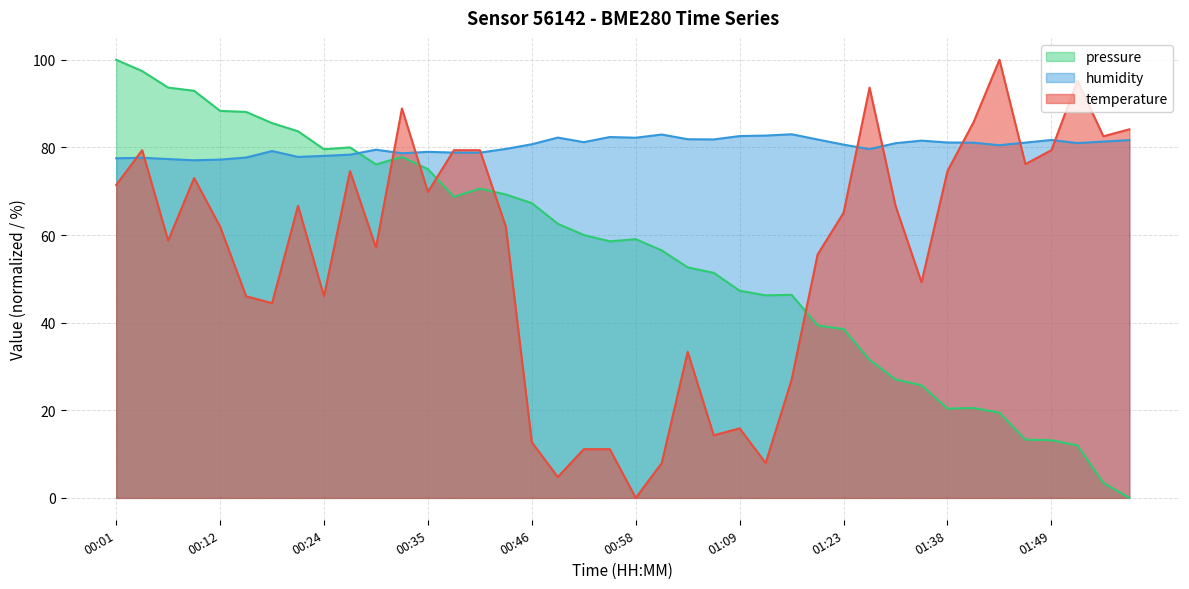

Reading left to right, extract all data points from this chart.

temperature: 00:01=71.4	00:04=79.4	00:07=58.7	00:10=73.0	00:12=61.9	00:15=46.0	00:18=44.4	00:21=66.7	00:24=46.0	00:27=74.6	00:29=57.1	00:32=88.9	00:35=69.8	00:38=79.4	00:40=79.4	00:43=61.9	00:46=12.7	00:49=4.8	00:52=11.1	00:55=11.1	00:58=0.0	01:00=7.9	01:03=33.3	01:06=14.3	01:09=15.9	01:12=7.9	01:14=27.0	01:20=55.6	01:23=65.1	01:29=93.7	01:32=66.7	01:35=49.2	01:38=74.6	01:41=85.7	01:44=100.0	01:46=76.2	01:49=79.4	01:52=95.2	01:55=82.5	02:01=84.1
humidity: 00:01=77.5	00:04=77.6	00:07=77.3	00:10=77.1	00:12=77.2	00:15=77.7	00:18=79.2	00:21=77.8	00:24=78.1	00:27=78.3	00:29=79.5	00:32=78.7	00:35=79.0	00:38=78.8	00:40=78.8	00:43=79.7	00:46=80.7	00:49=82.2	00:52=81.2	00:55=82.4	00:58=82.2	01:00=82.9	01:03=81.9	01:06=81.8	01:09=82.6	01:12=82.7	01:14=83.0	01:20=81.8	01:23=80.6	01:29=79.6	01:32=81.0	01:35=81.5	01:38=81.1	01:41=81.1	01:44=80.5	01:46=81.1	01:49=81.7	01:52=81.0	01:55=81.3	02:01=81.7